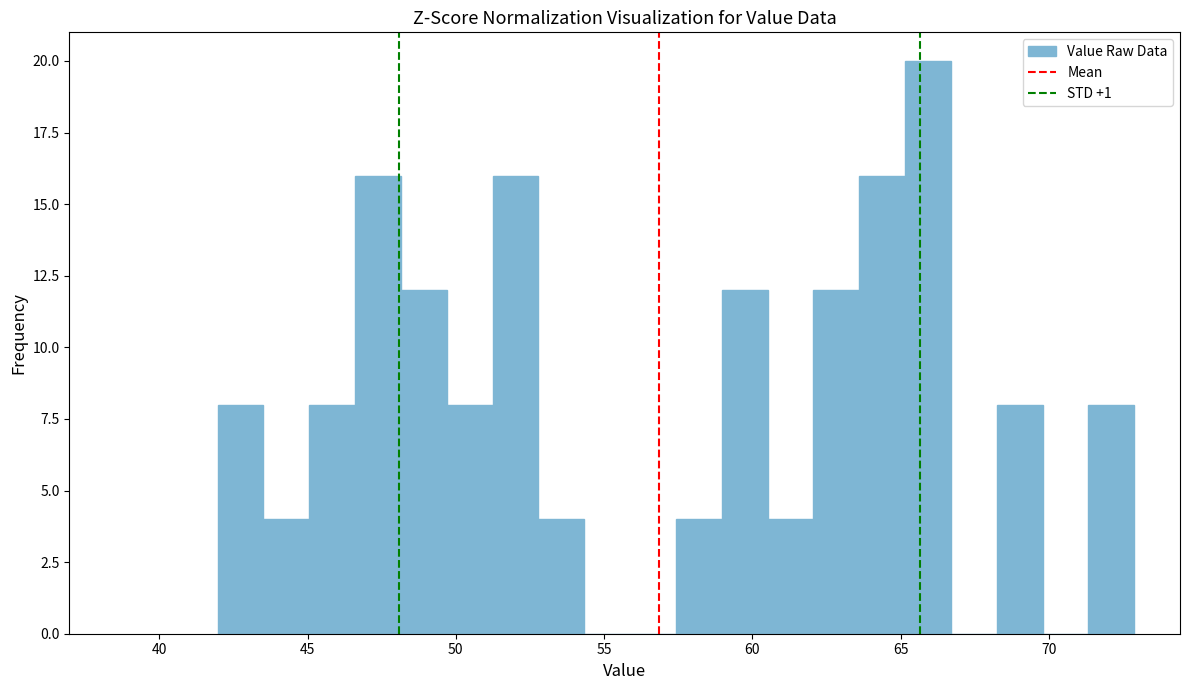

Around what value on the x-axis is the tallest bar? Give the approximate position of its centre, as read against the axis.

66.0